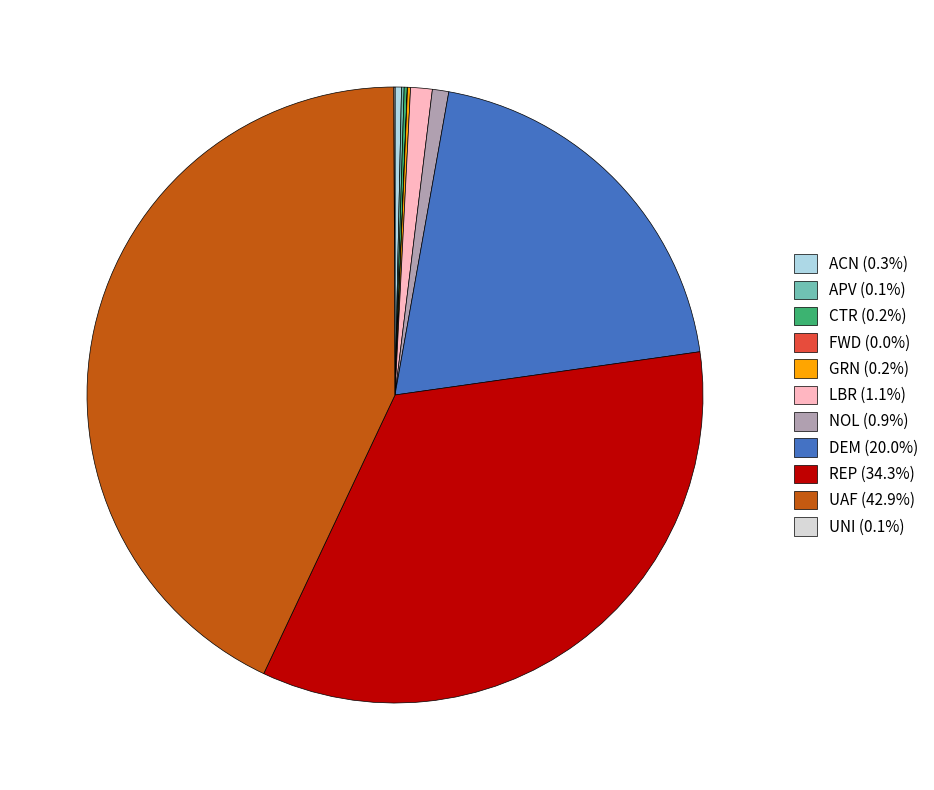

Do LBR (1.1%) and ACN (0.3%) together represent more than half of the pie?

No